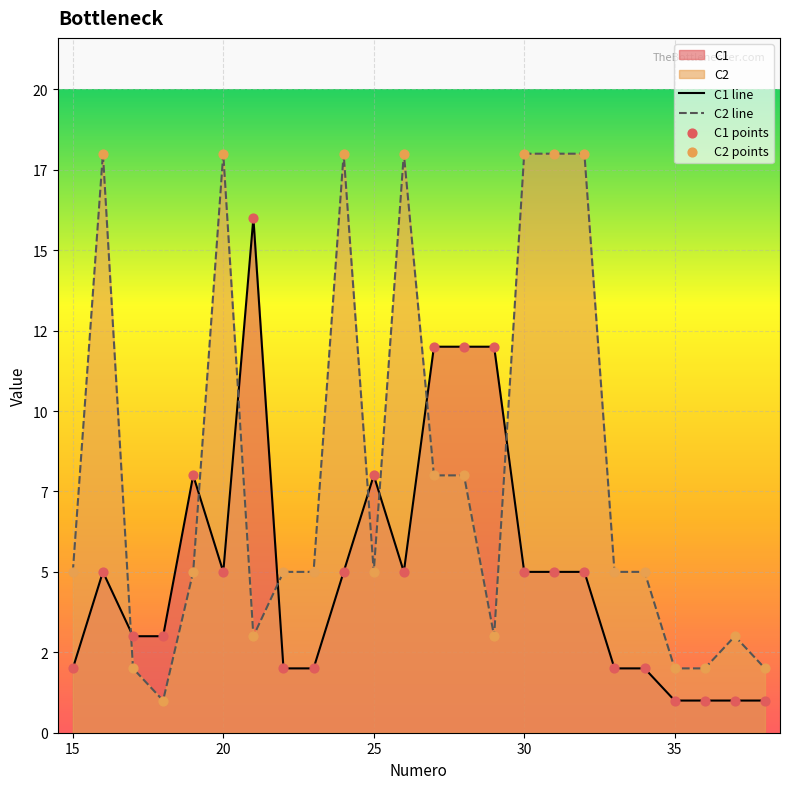

Which series contains the lowest Y value?

C1 line